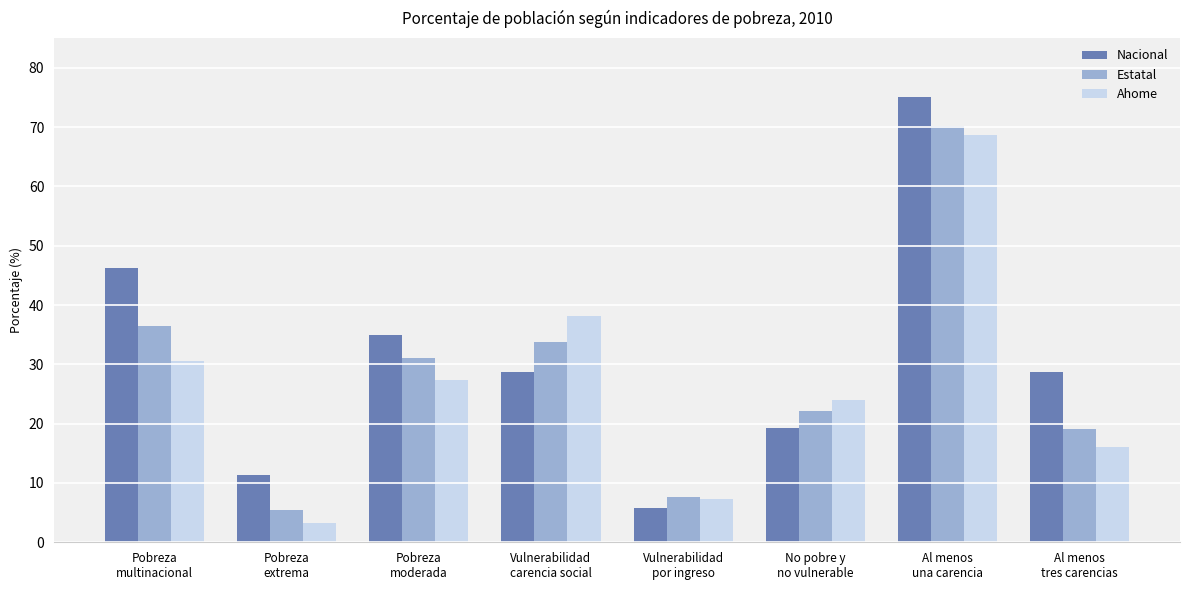

The value of Nacional at Al menos
tres carencias is 28.7. True or false?

True